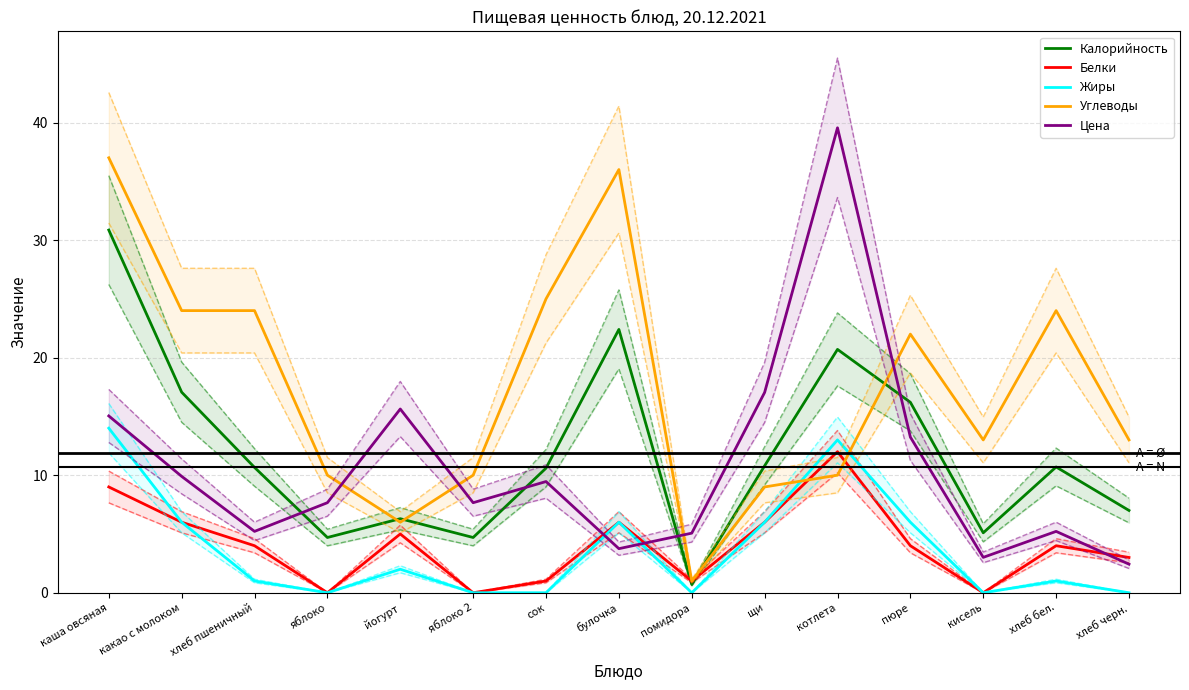

What is the average value of the Белки series?

4.1